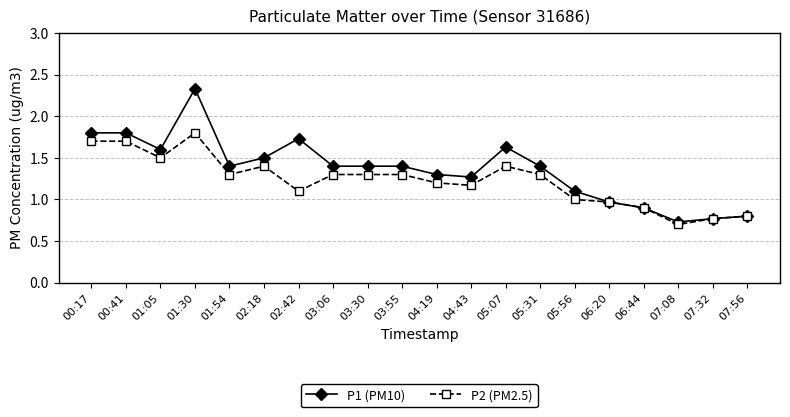

At which category does P1 (PM10) reach its first local valley?

01:05